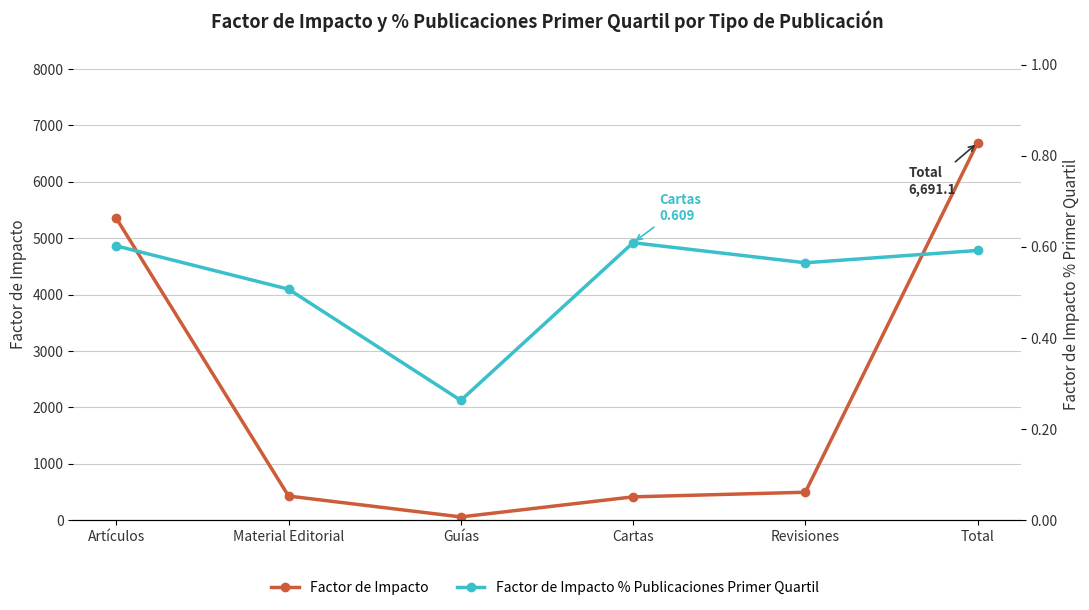

How many Factor de Impacto % Publicaciones Primer Quartil values are between 0 and 1?

6